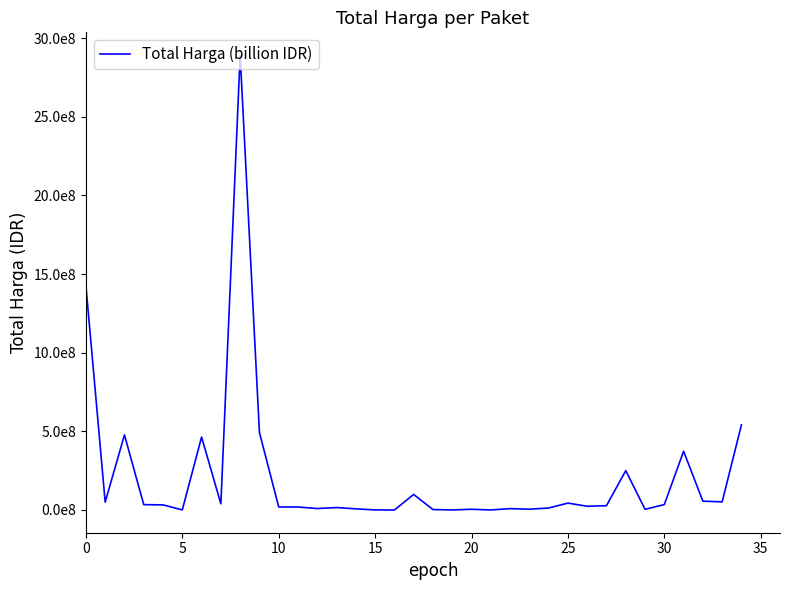

What is the greatest value displayed?

2892122000